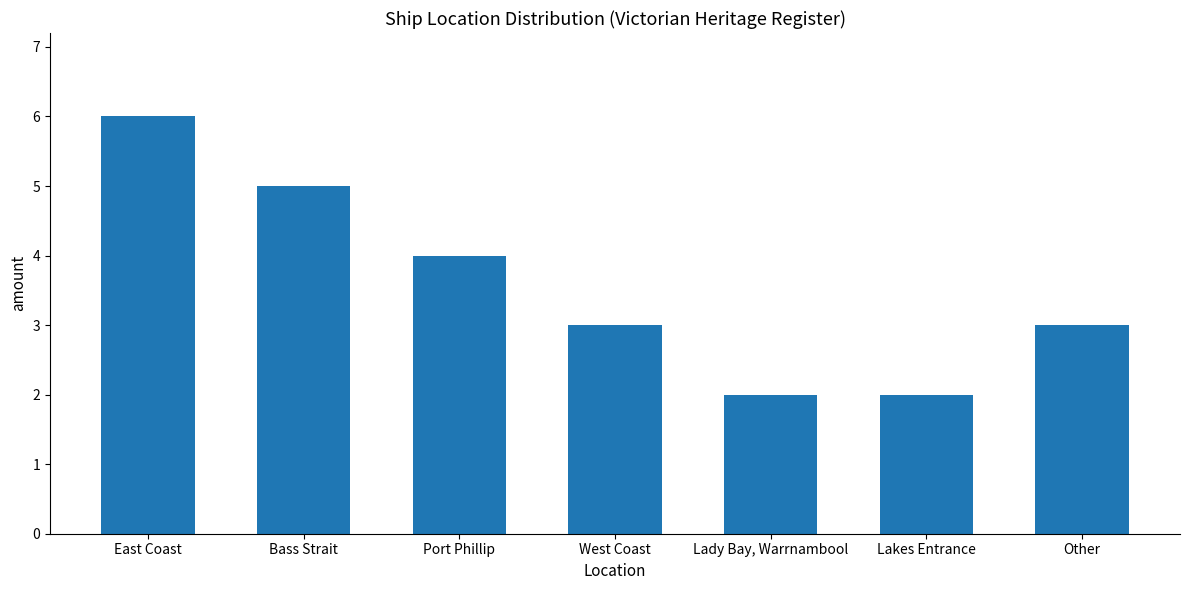

Is it true that the value at Port Phillip is 4?

True